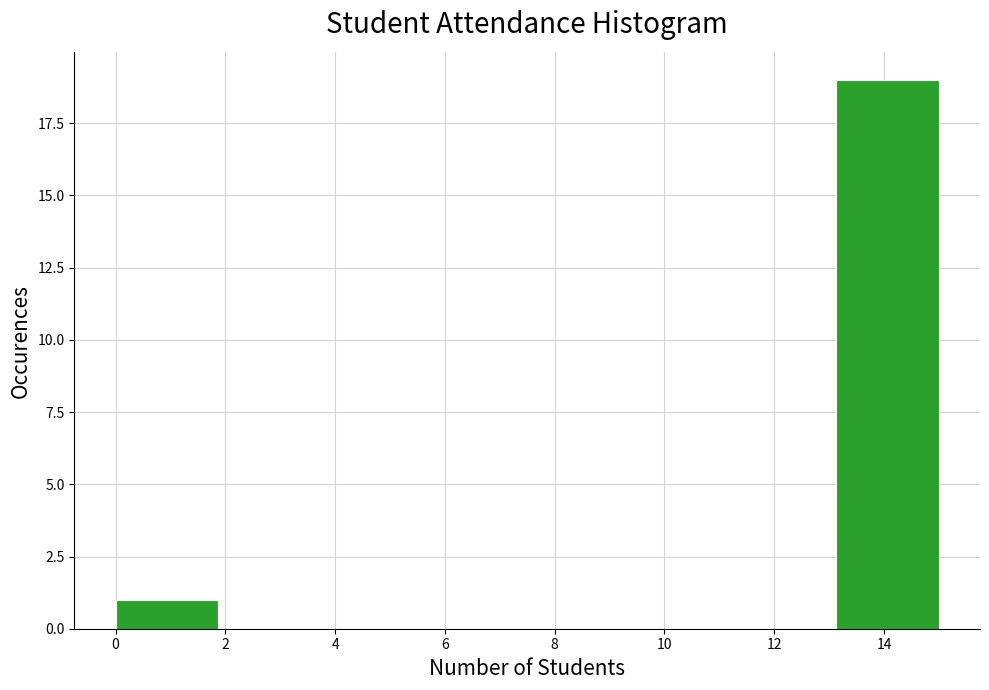

Reading left to right, list every bar in this chart as the range it spans on the x-axis followed by its height. Neither the bar edges nor the heights are printed on the chart, so give them approximately, as read against the axes.

0.0 to 1.8: 1
1.8 to 3.8: 0
3.8 to 5.6: 0
5.6 to 7.6: 0
7.6 to 9.4: 0
9.4 to 11.2: 0
11.2 to 13.2: 0
13.2 to 15.0: 19